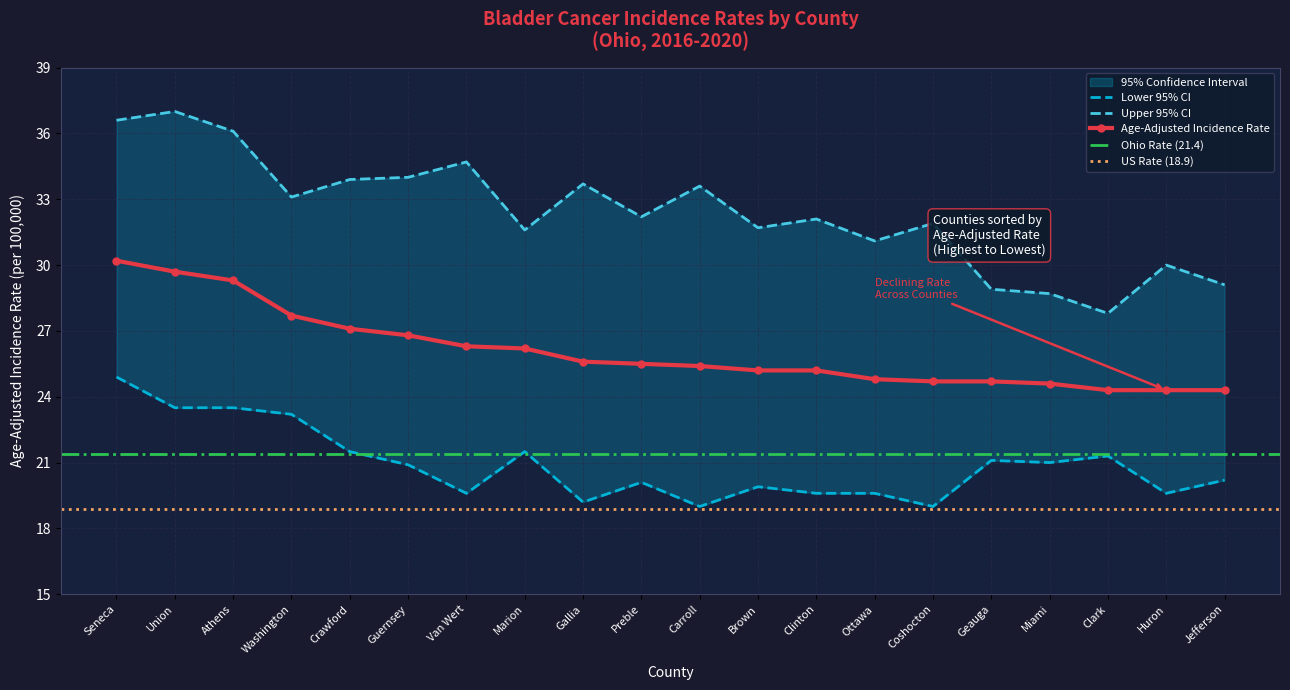

True or false: Upper 95% CI and Age-Adjusted Rate intersect in this chart.

False